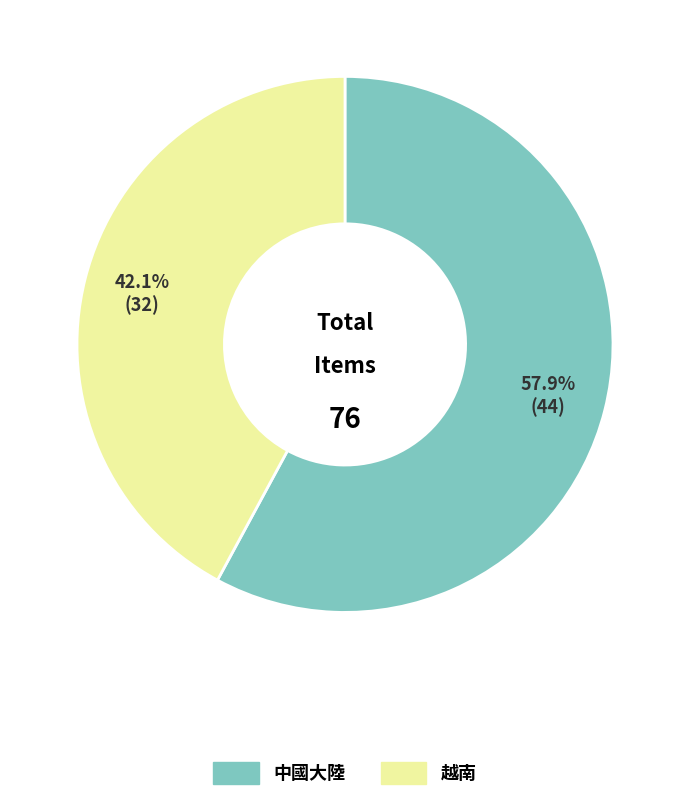

To the nearest percent, what is the difference between the 中國大陸 and 越南 slice percentages?

16%